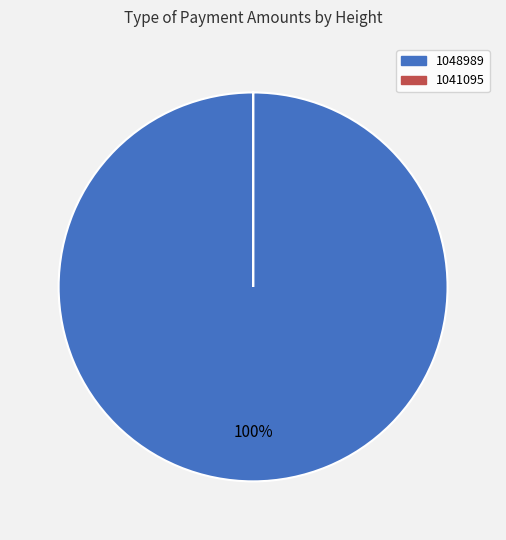

True or false: 1048989 accounts for 100% of the total.

True